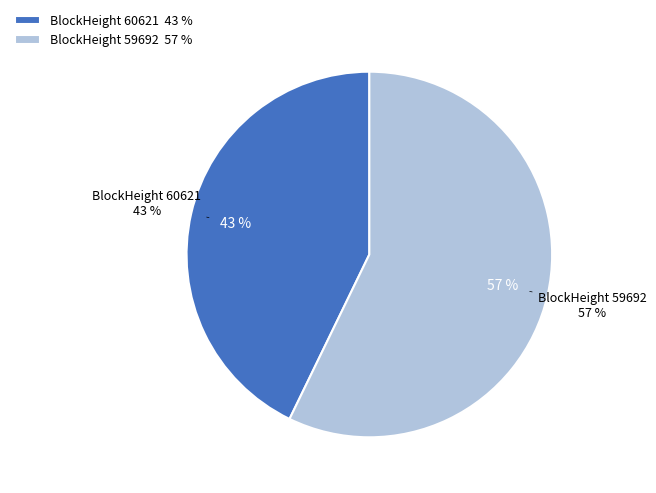

Is the sum of 60621 and 59692 greater than half?

Yes